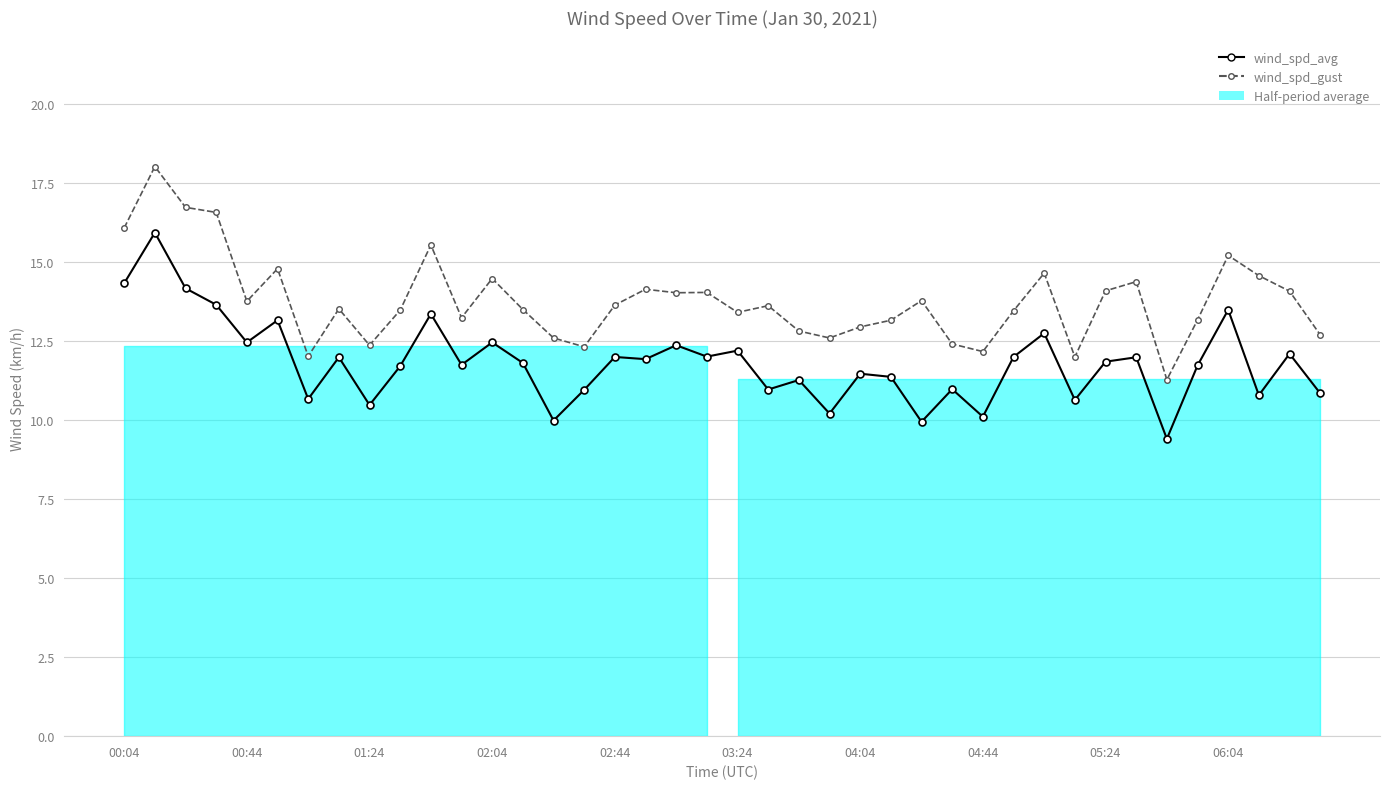

Reading left to right, list all the values displayed in this chart.

wind_spd_avg: 14.3	15.9	14.2	13.6	12.4	13.2	10.7	12.0	10.5	11.7	13.3	11.7	12.4	11.8	10.0	10.9	12.0	11.9	12.4	12.0	12.2	11.0	11.3	10.2	11.5	11.4	9.9	11.0	10.1	12.0	12.7	10.6	11.8	12.0	9.4	11.7	13.5	10.8	12.1	10.8
wind_spd_gust: 16.1	18.0	16.7	16.6	13.8	14.8	12.0	13.5	12.4	13.5	15.5	13.2	14.5	13.5	12.6	12.3	13.6	14.1	14.0	14.0	13.4	13.6	12.8	12.6	12.9	13.2	13.8	12.4	12.2	13.4	14.6	12.0	14.1	14.4	11.3	13.2	15.2	14.6	14.1	12.7